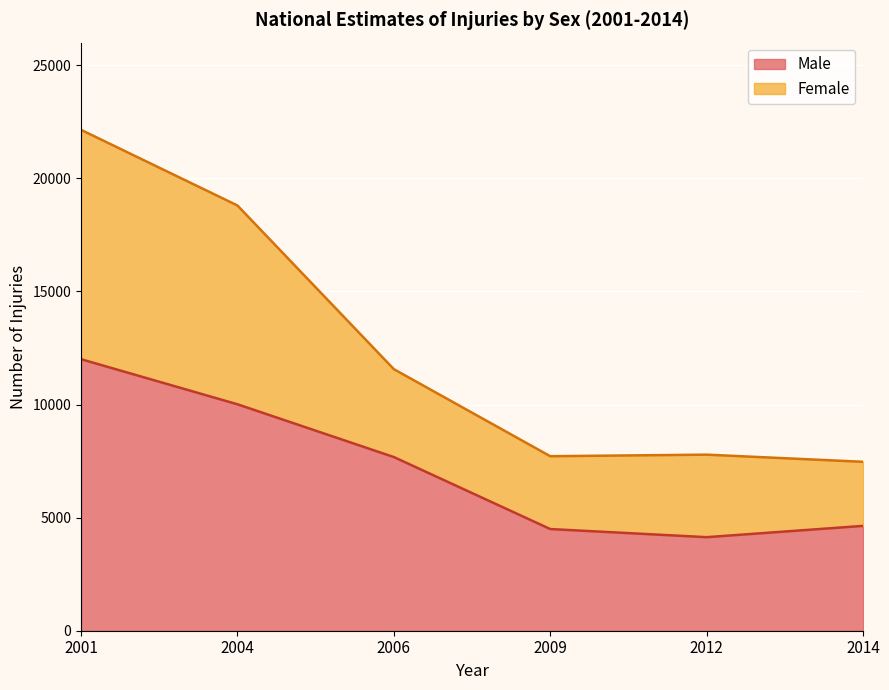

Is it true that Male equals 10011 at 2004?

True